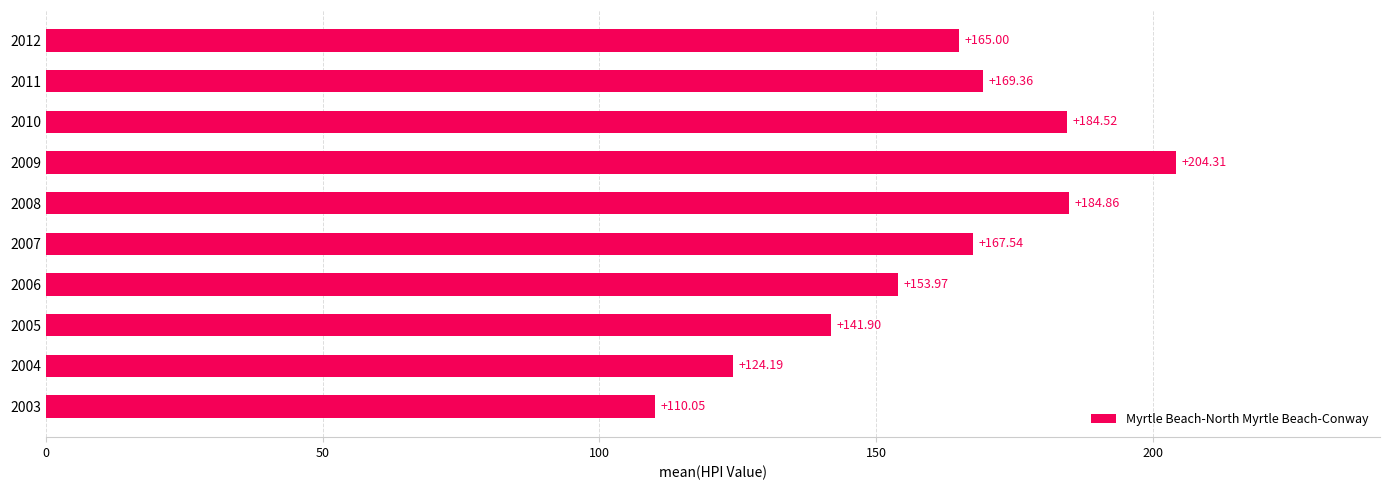

At which label is the value closest to 157?

2006